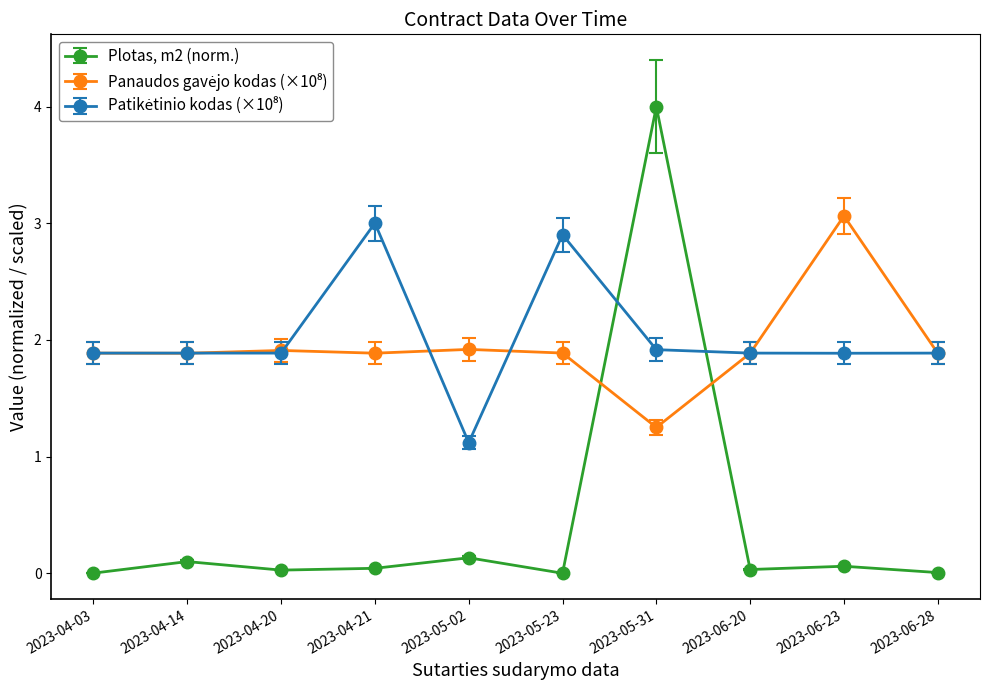

What position from the left is 2023-05-31?

7